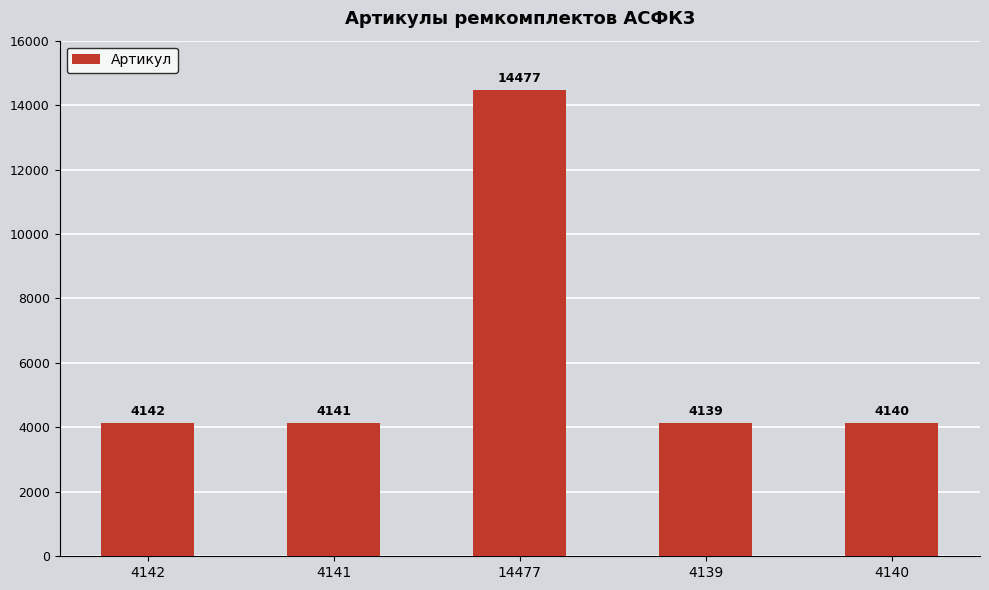

At which label is the value closest to 9308?

4142